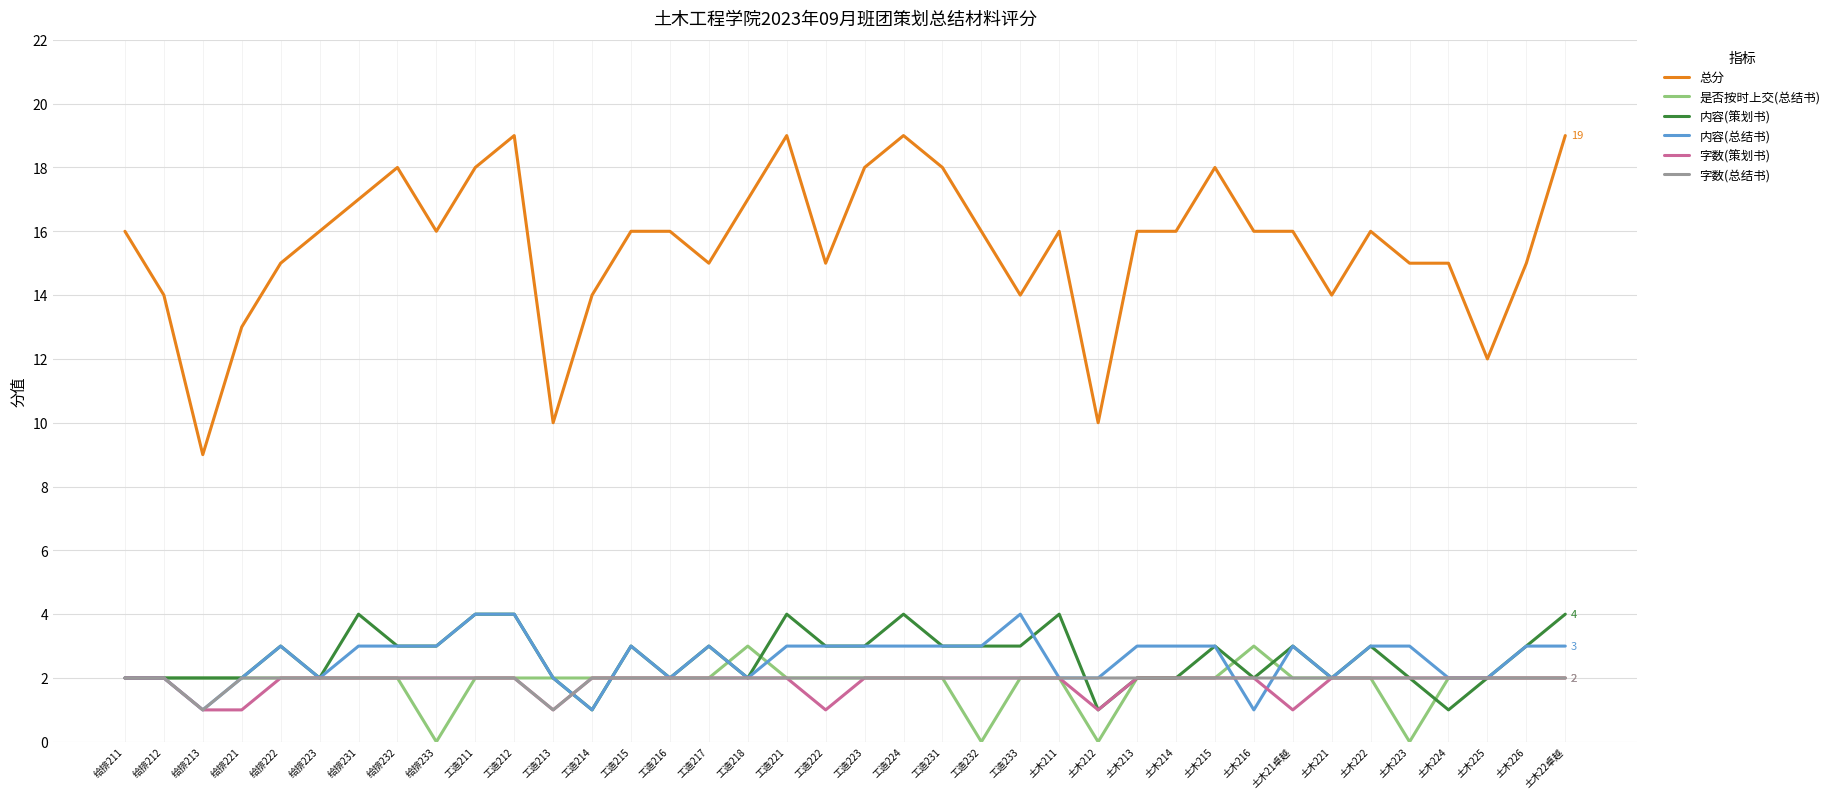

What is the greatest value displayed?

19